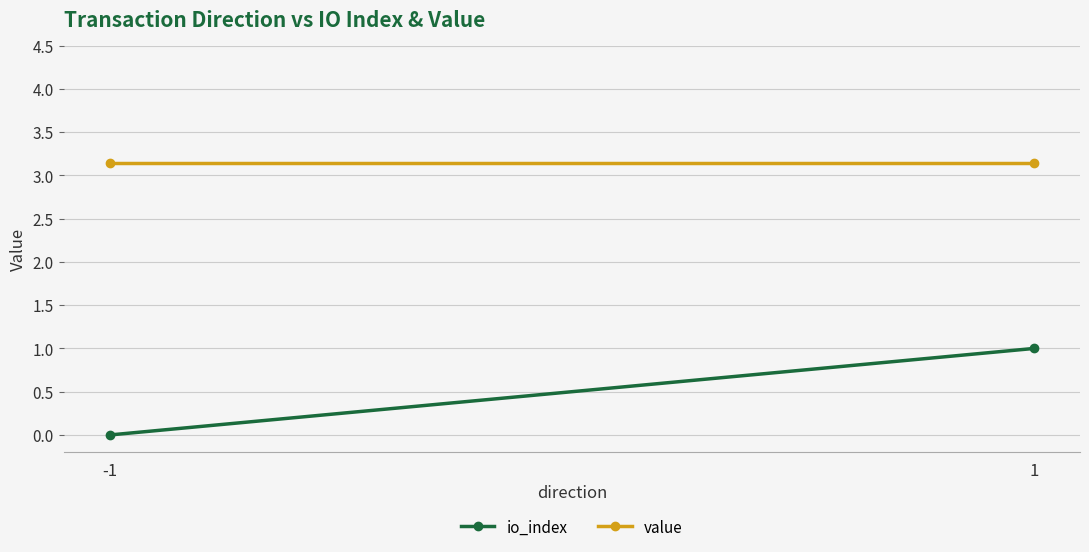

Is it true that io_index equals -0.7 at -1?

False